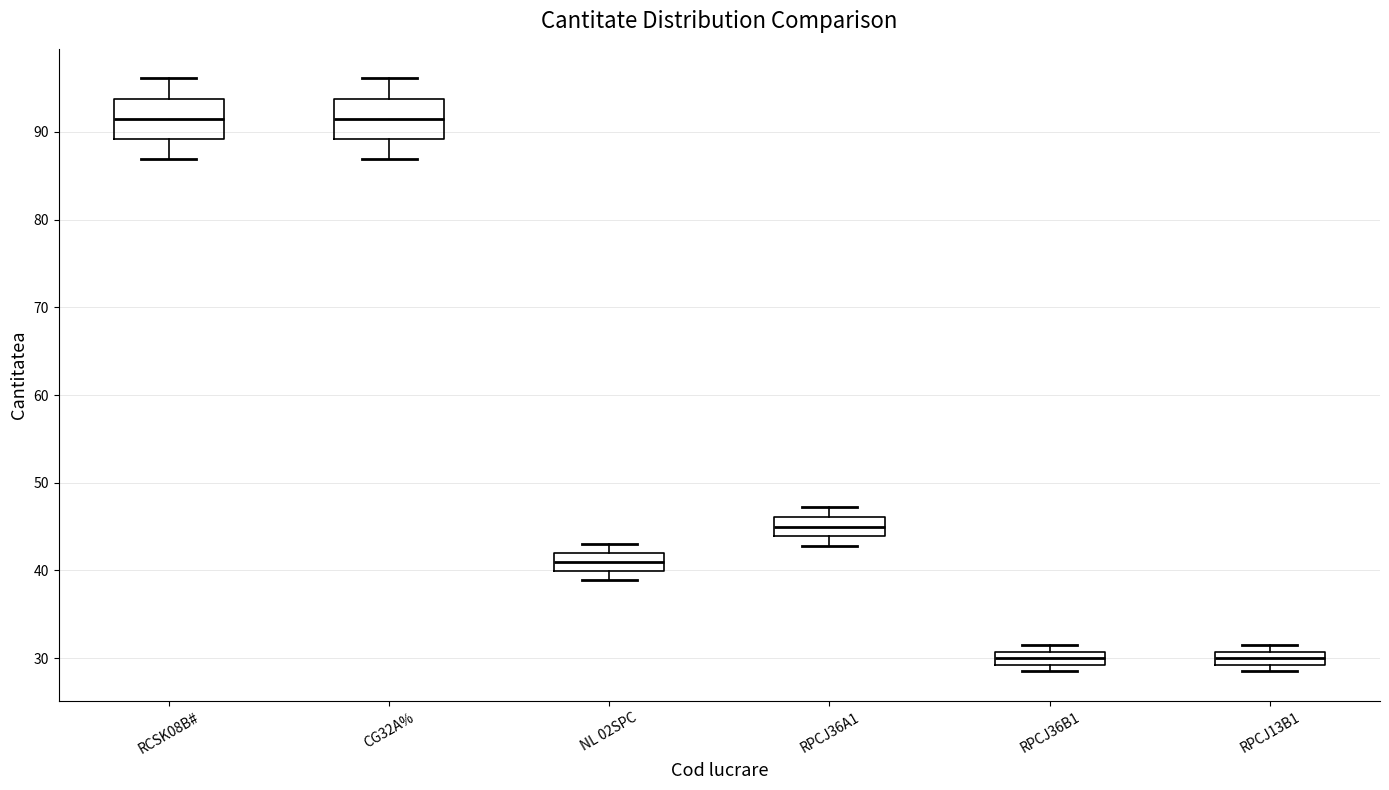

Reading left to right, read every box against the y-axis: the position of its median line, the range the box covers, and the ends of its whiskers. The values are not printed on the chart, so give them approximately, as read against the axis.

RCSK08B#: median 92, box 89 to 94, whiskers 87 to 96
CG32A%: median 92, box 89 to 94, whiskers 87 to 96
NL 02SPC: median 41, box 40 to 42, whiskers 39 to 43
RPCJ36A1: median 45, box 44 to 46, whiskers 43 to 47
RPCJ36B1: median 30, box 29 to 31, whiskers 29 (just below the box's lower edge) to 32
RPCJ13B1: median 30, box 29 to 31, whiskers 29 (just below the box's lower edge) to 32